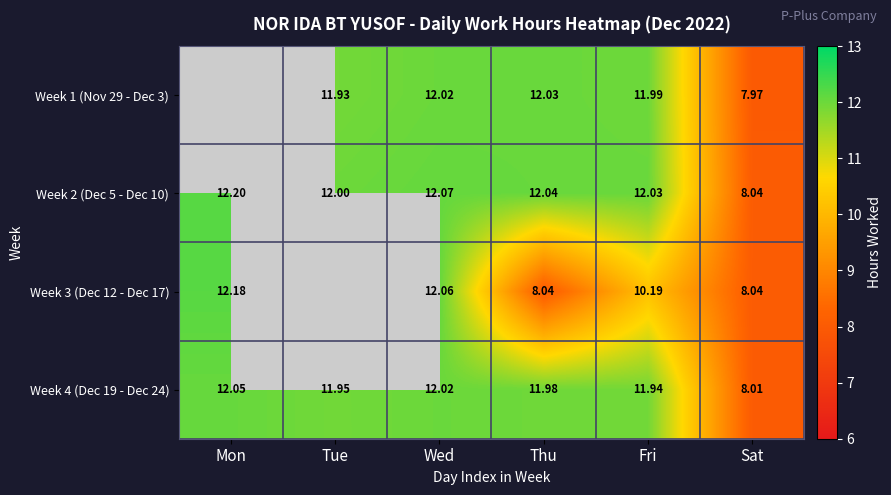

At which category is the sum across all series the highest?

Wed